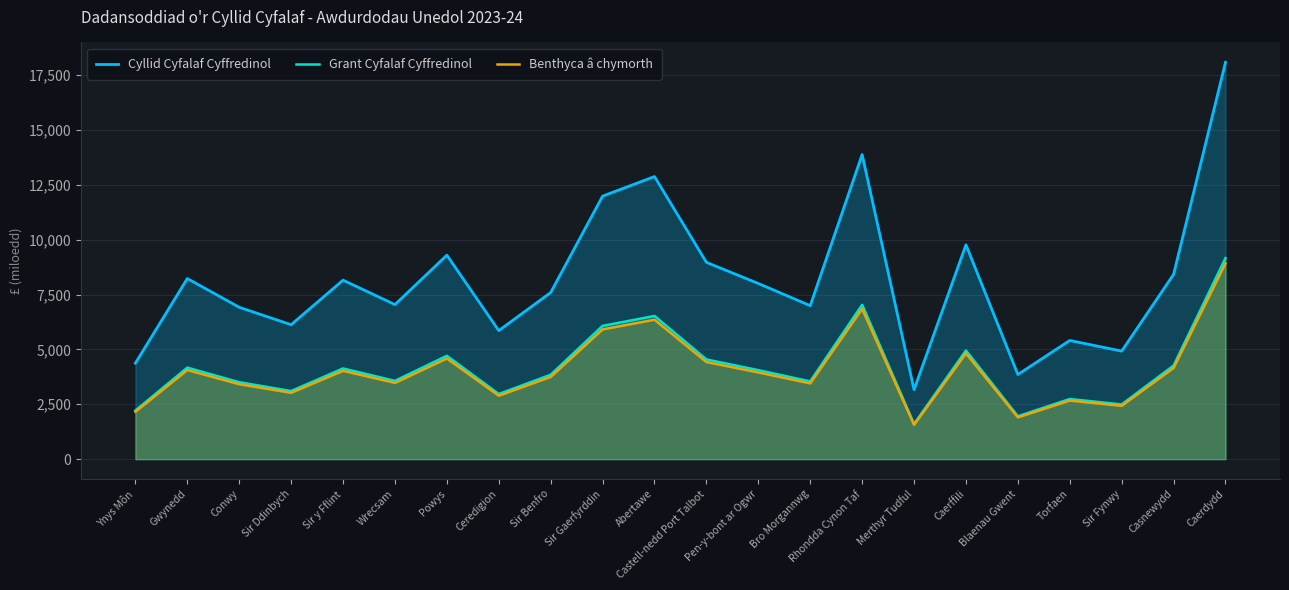

Where does the Benthyca â chymorth series first go above 3951?

Gwynedd